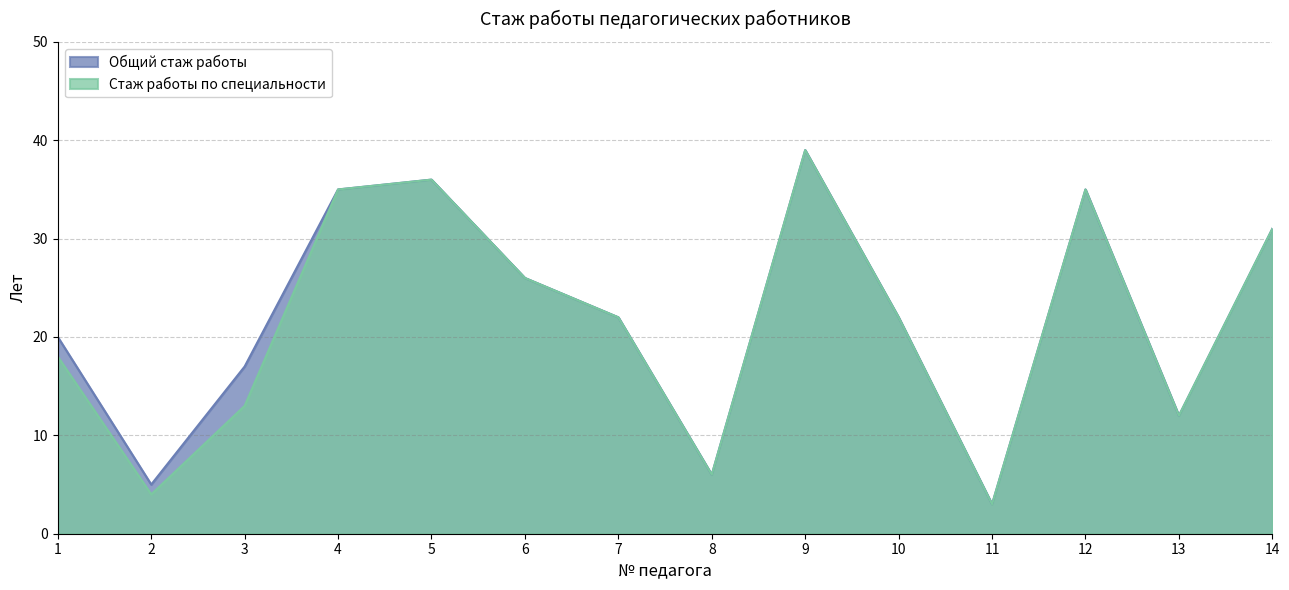

Does the chart have visible grid lines?

Yes